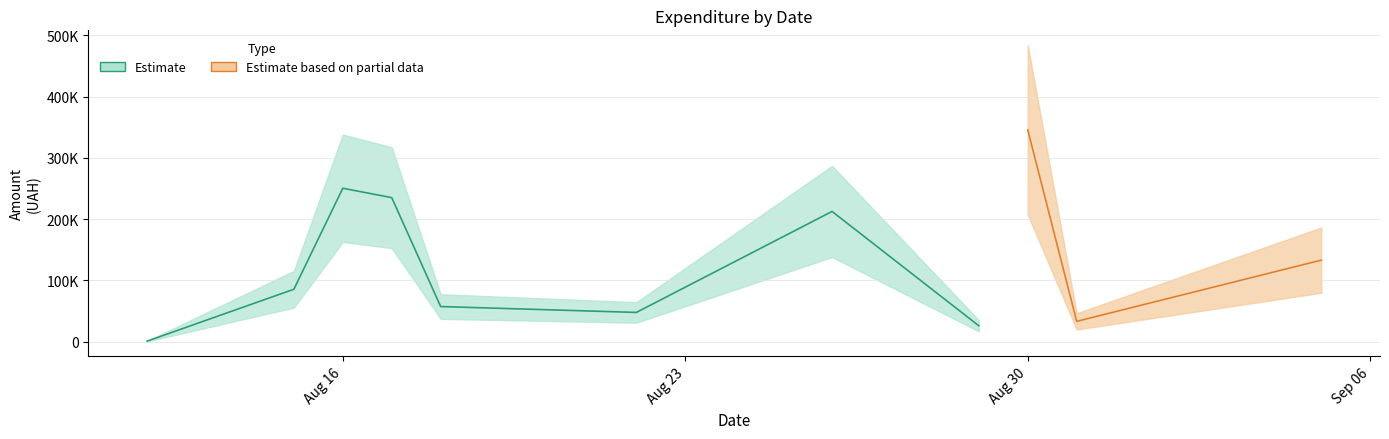

True or false: there are more than 0 points higher than both neighbors.

True